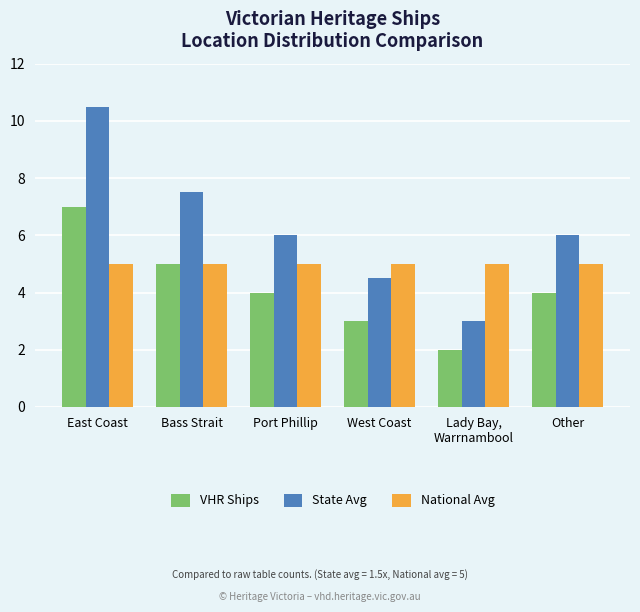

Which label corresponds to the largest value in the chart?

East Coast